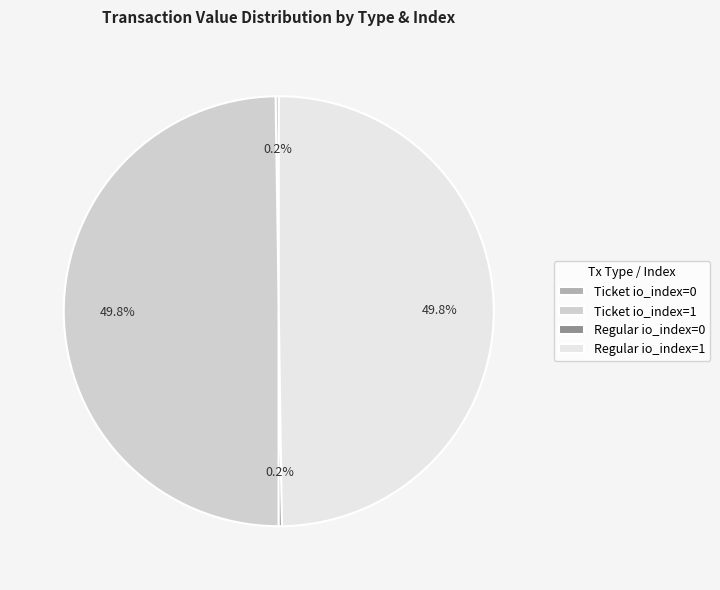

Do Ticket io_index=1 and Regular io_index=1 together represent more than half of the pie?

Yes